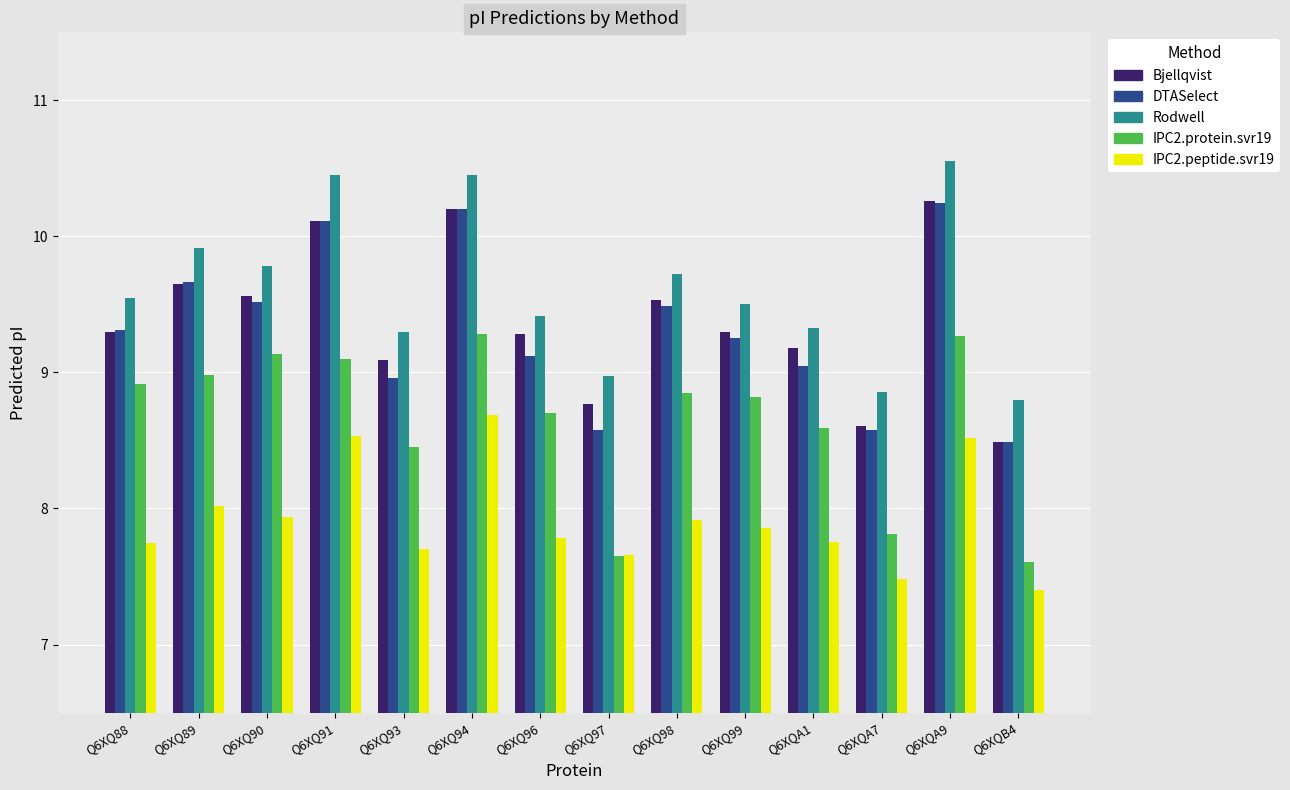

At which label does Rodwell reach its peak?

Q6XQA9